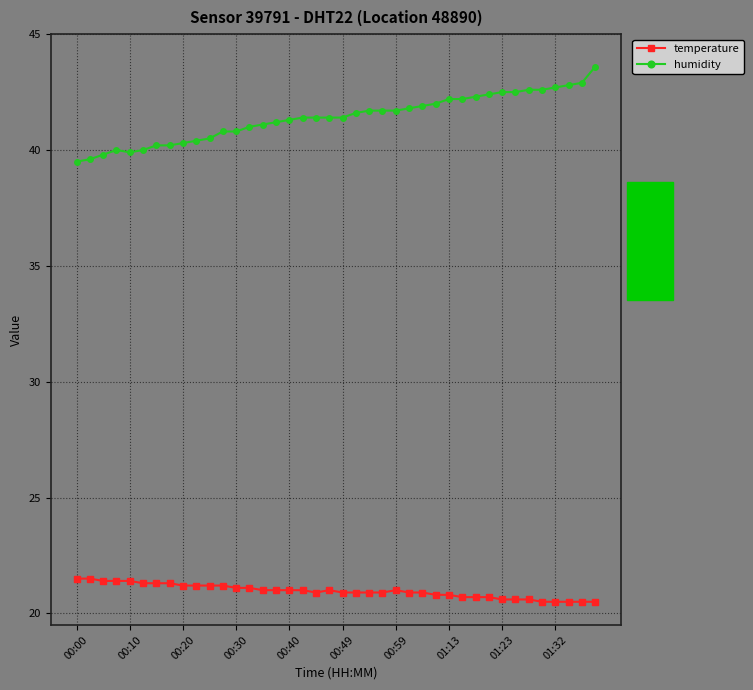

Which series has the largest total across all categories?

humidity